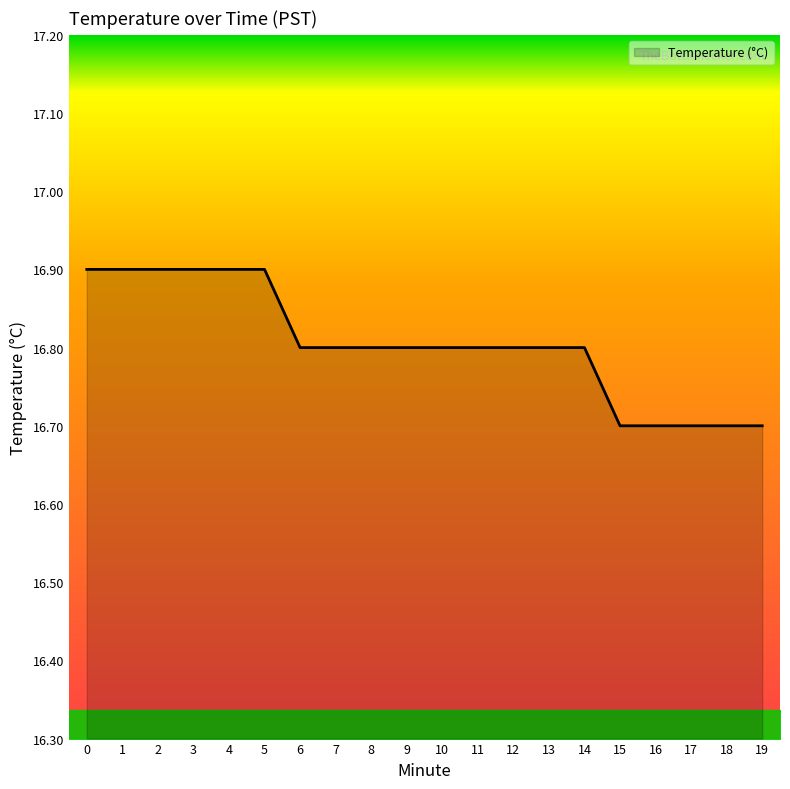

What is the ratio of the value at 0 to the value at 5?

1.0